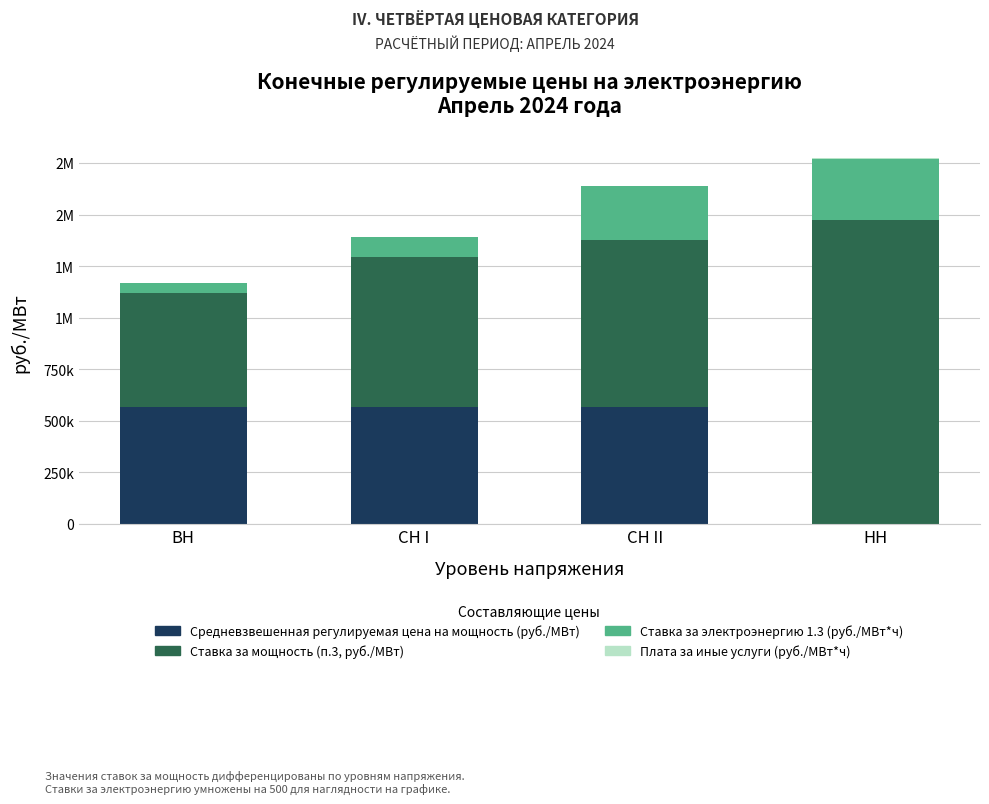

Are the bars grouped side by side (vs. stacked)?

No